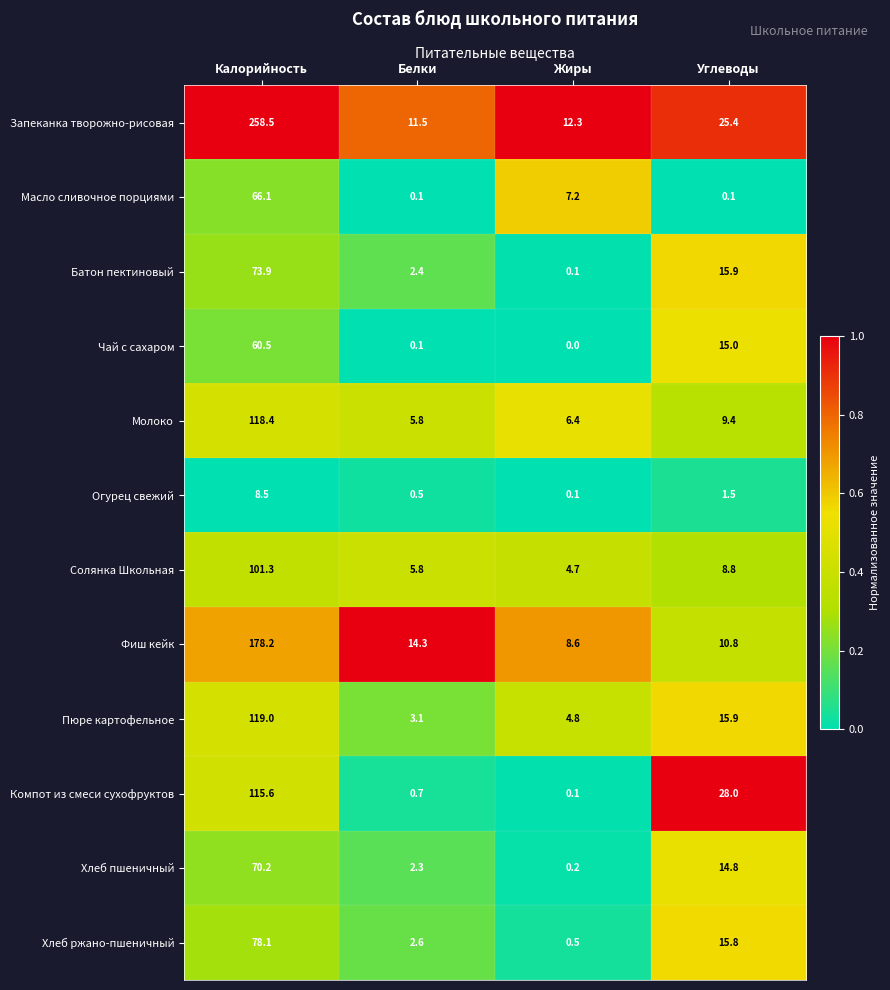

What is the difference between the second highest and minimum values in the Масло сливочное порциями series?

7.1